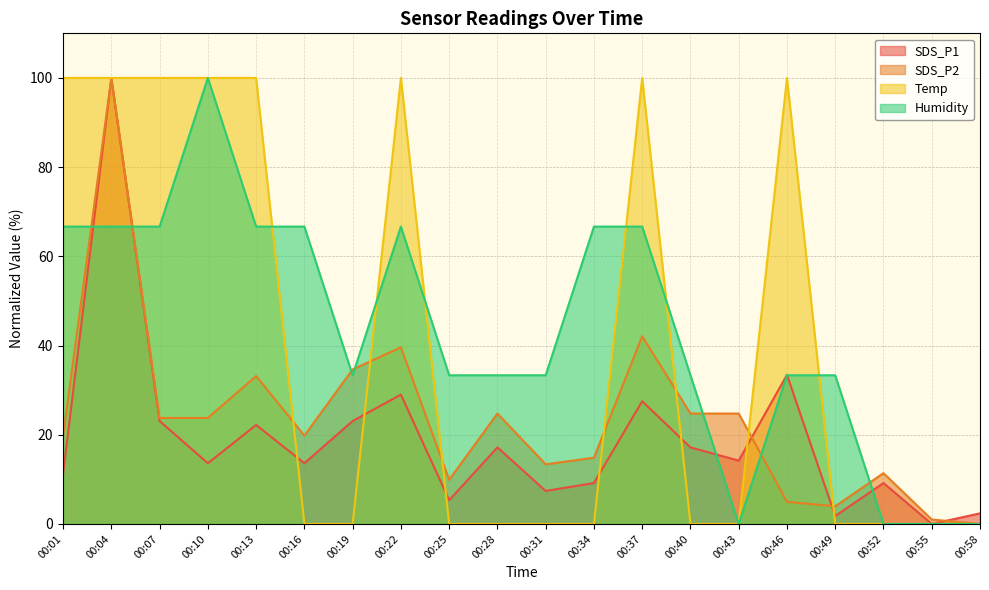

Which series ends up on top after the final intersection of Temp and SDS_P2?

SDS_P2